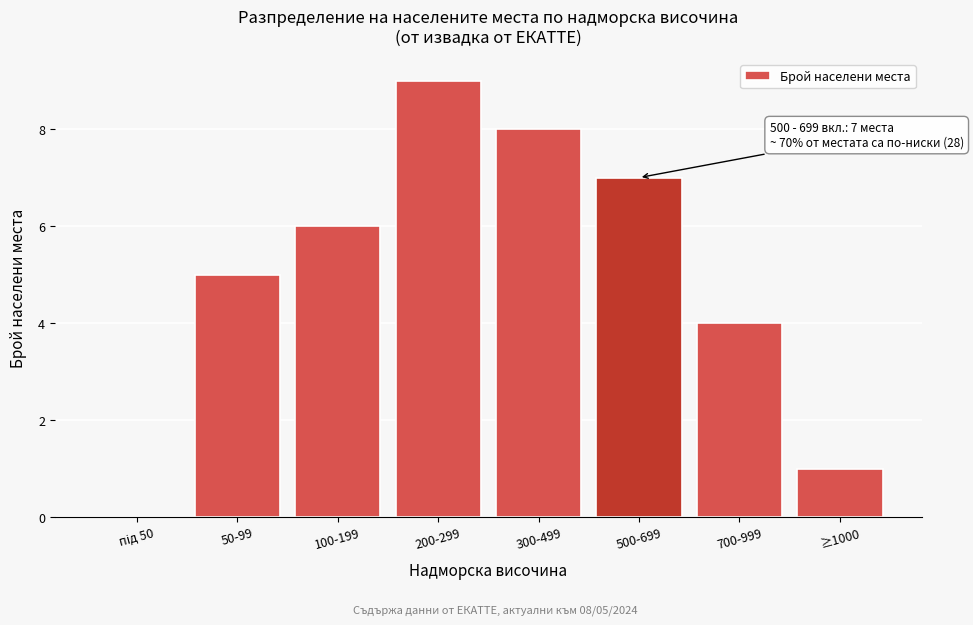

The chart shows a value of 5 at 50-99. True or false?

True